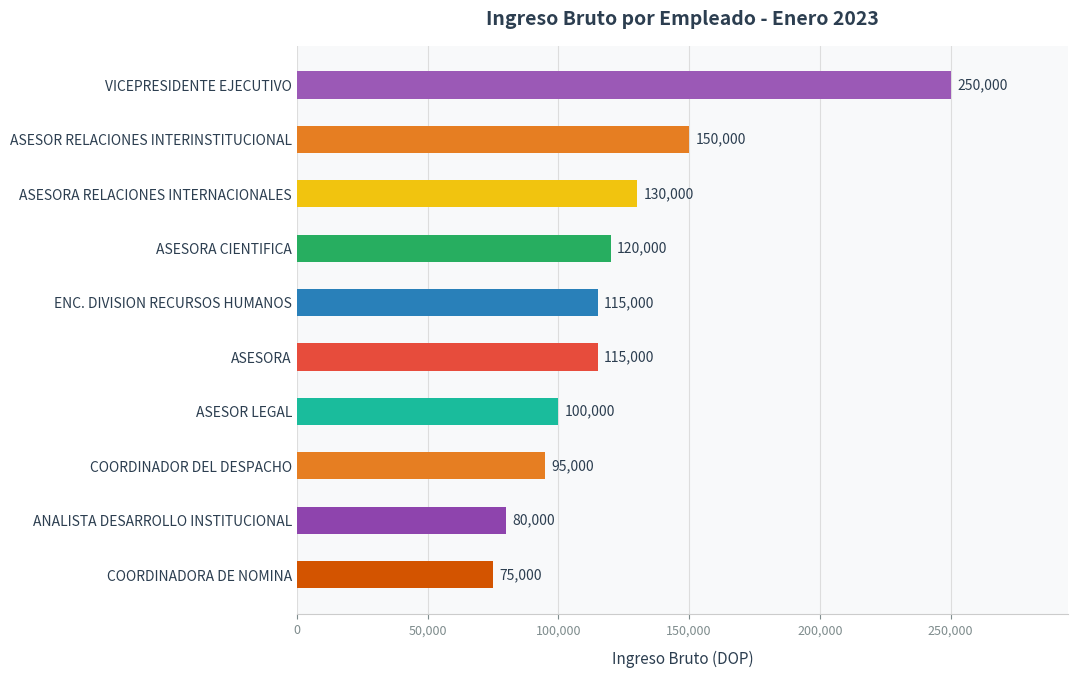

What is the maximum value shown in the chart?

250000.0